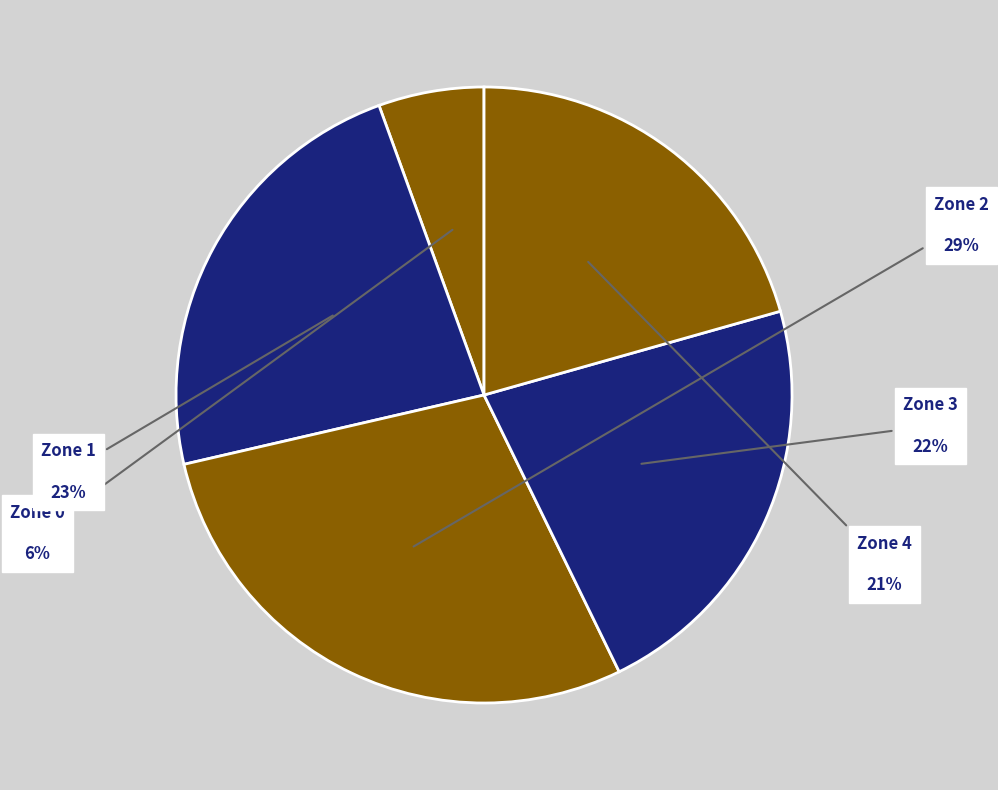

To the nearest percent, what portion does Zone 4 represent?

21%